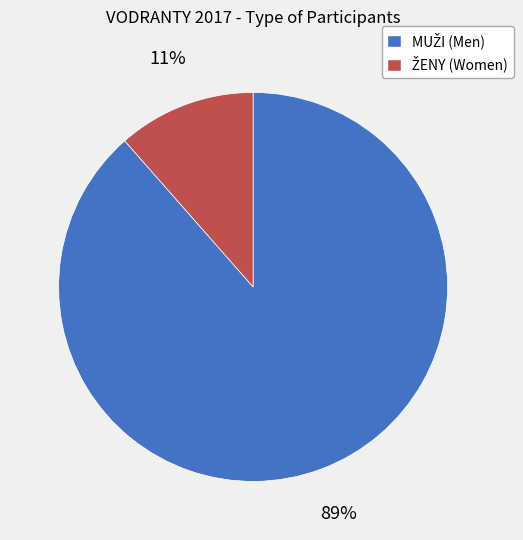

Is there a majority slice in this chart?

Yes